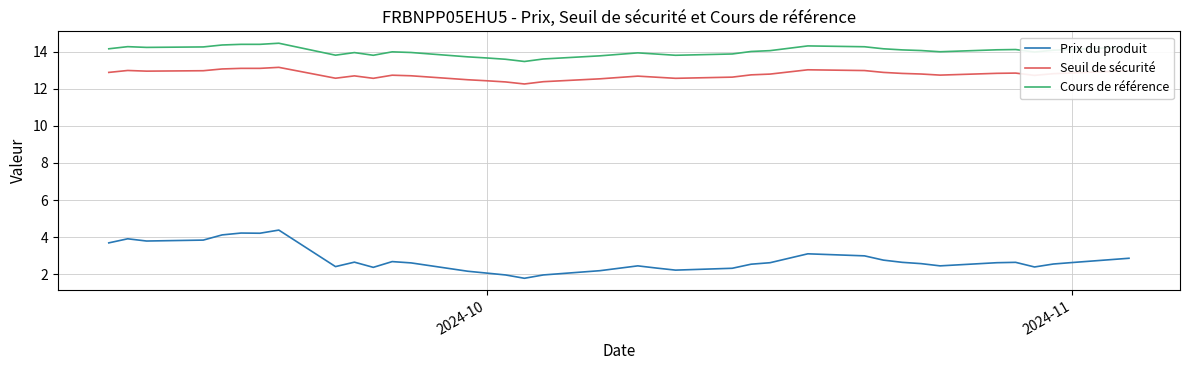

What is the lowest value of the Prix du produit series?

1.8